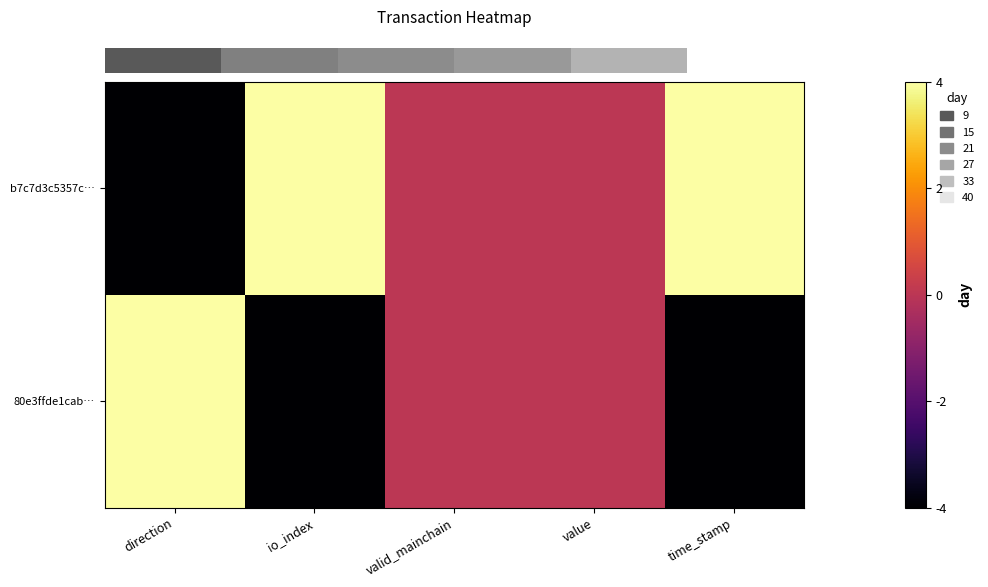

How many series are shown in this chart?

2